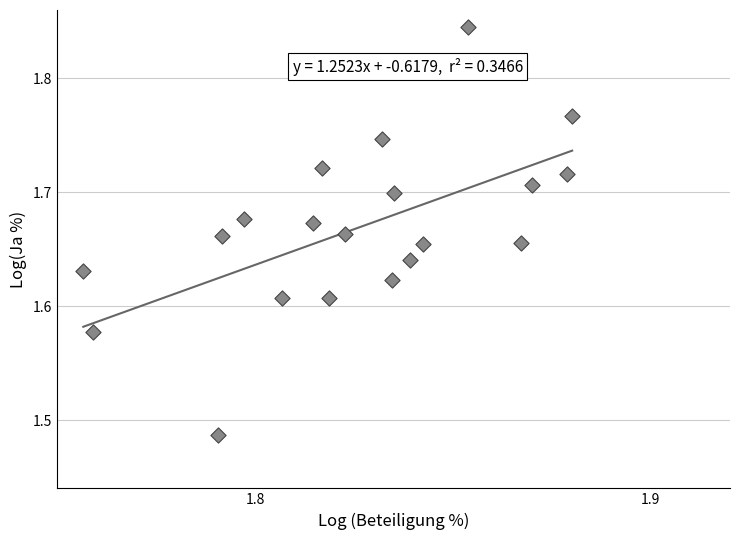

What is the range of Y values (max minus min)?

0.4